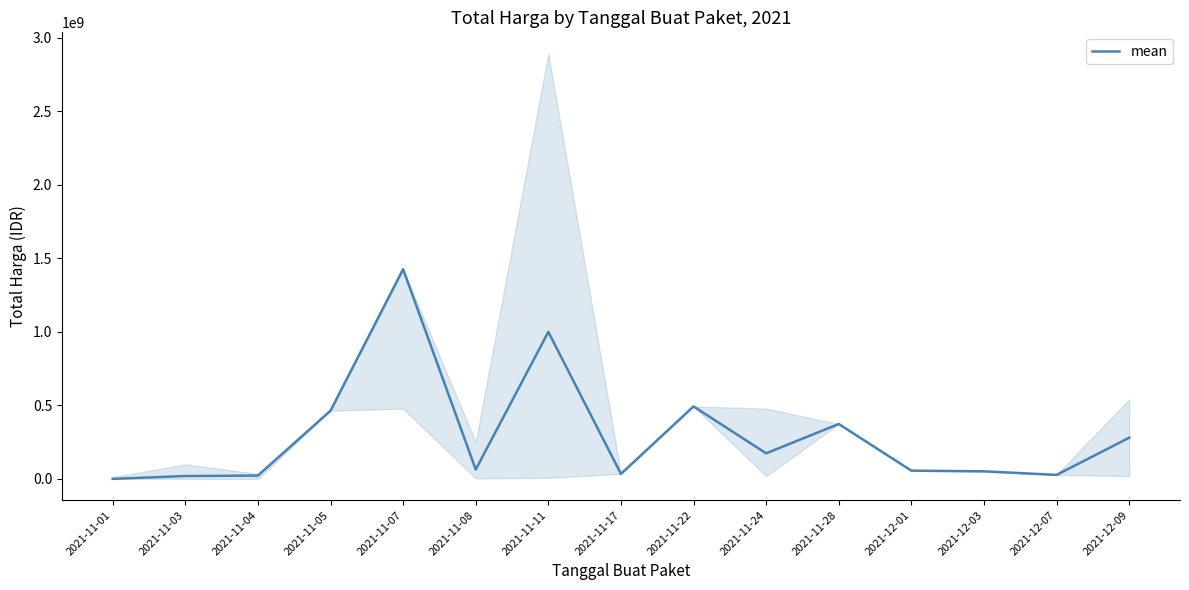

What is the value of the 13th point from the left?

51601000